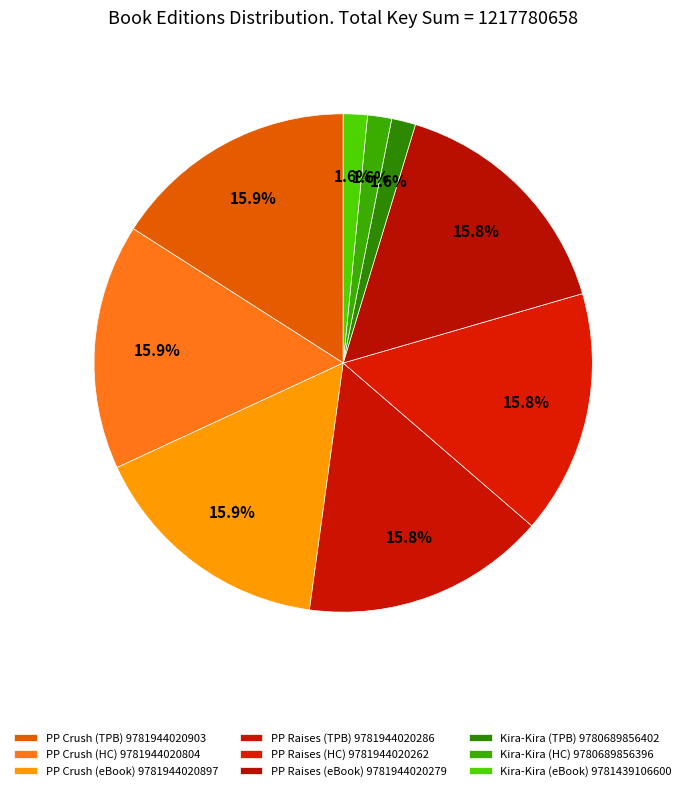

To the nearest percent, what is the average slice percentage?

11%